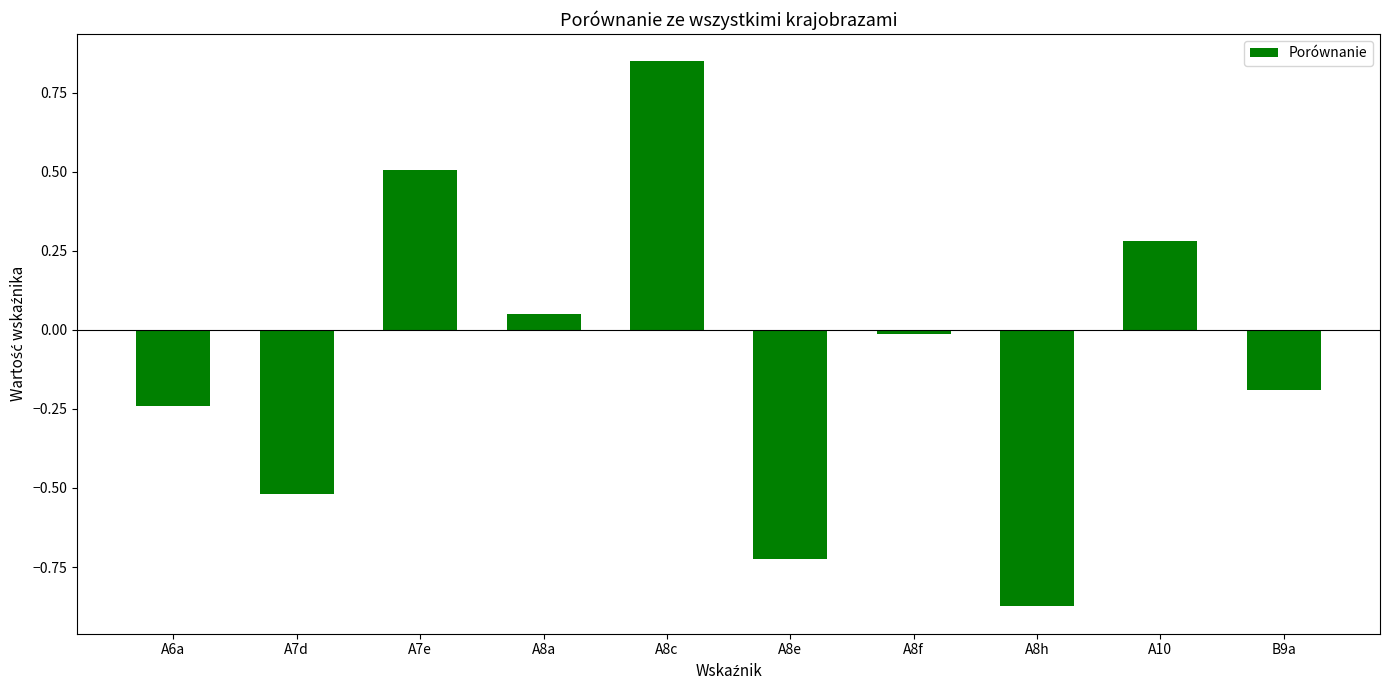

What position from the left is A7d?

2